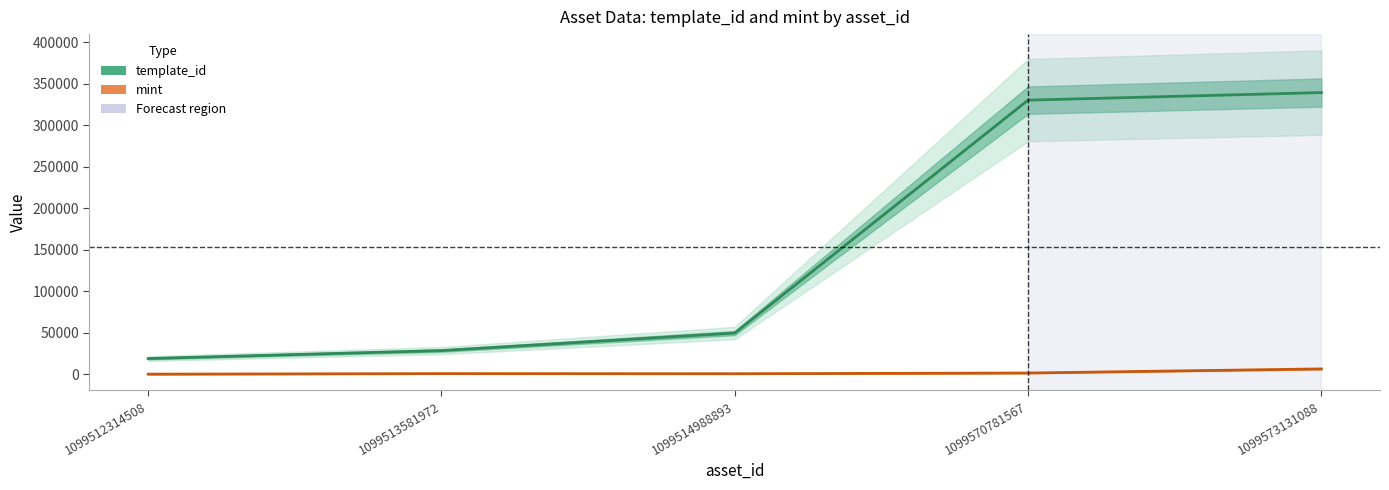

How many lines are shown in the chart?

2